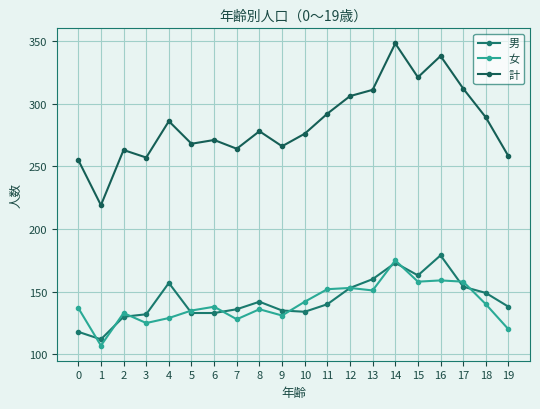

Where does the 計 series first go above 278?

4